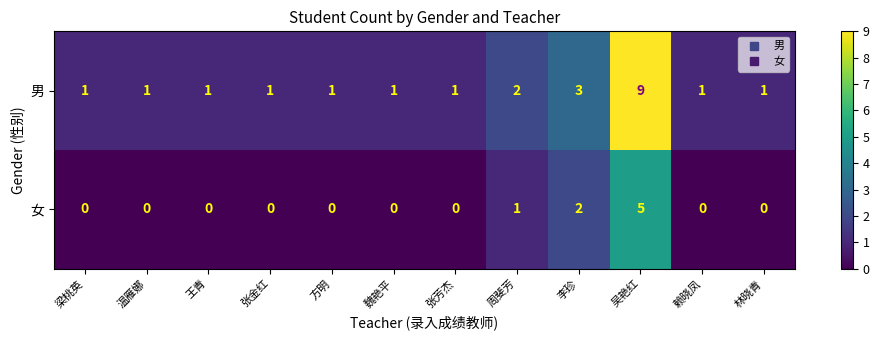

What is the sum of the 男 values at 张金红 and 吴艳红?

10